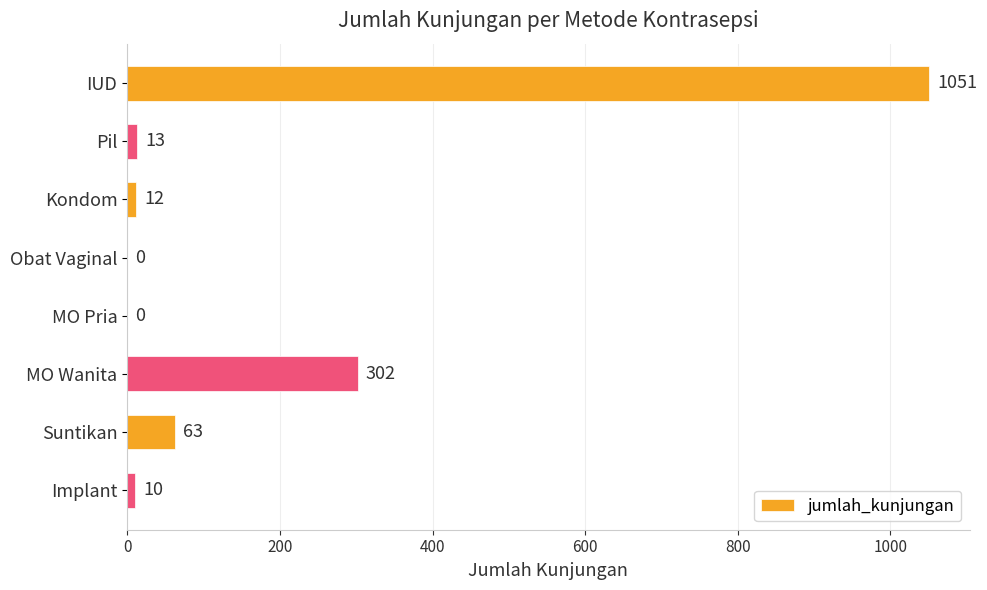

Reading top to bottom, extract all data points from this chart.

IUD=1051	Pil=13	Kondom=12	Obat Vaginal=0	MO Pria=0	MO Wanita=302	Suntikan=63	Implant=10